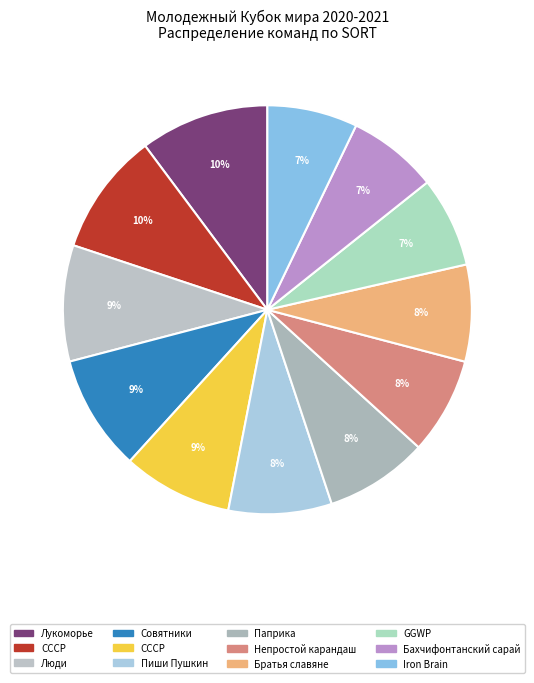

Between СССР and Паприка, which is larger?

СССР